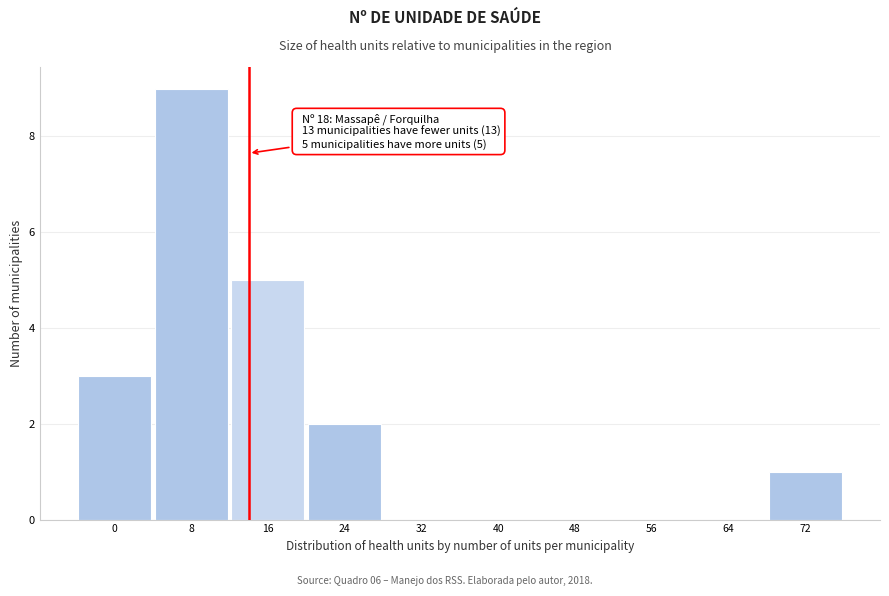

Reading left to right, list all the values displayed in this chart.

0=3	8=9	16=5	24=2	32=0	40=0	48=0	56=0	64=0	72=1